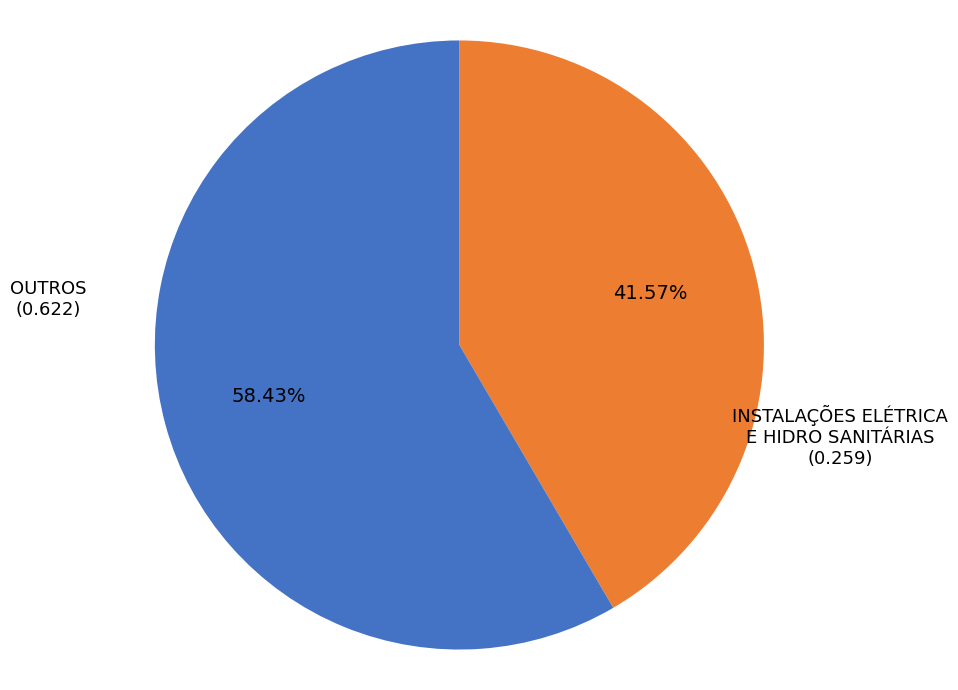

Is OUTROS the majority of the pie?

Yes